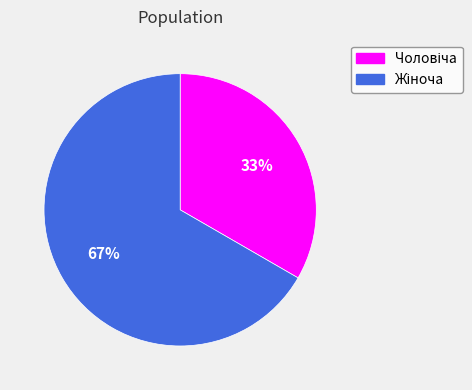

Is there a majority slice in this chart?

Yes